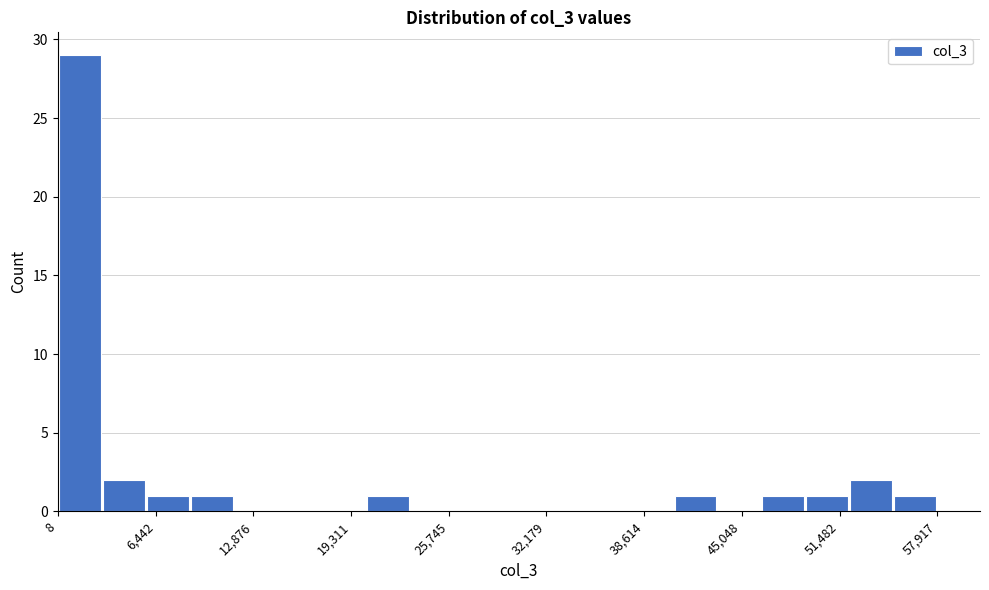

Read against the x-axis, roughly where is the centre of the tallest bar?

1000